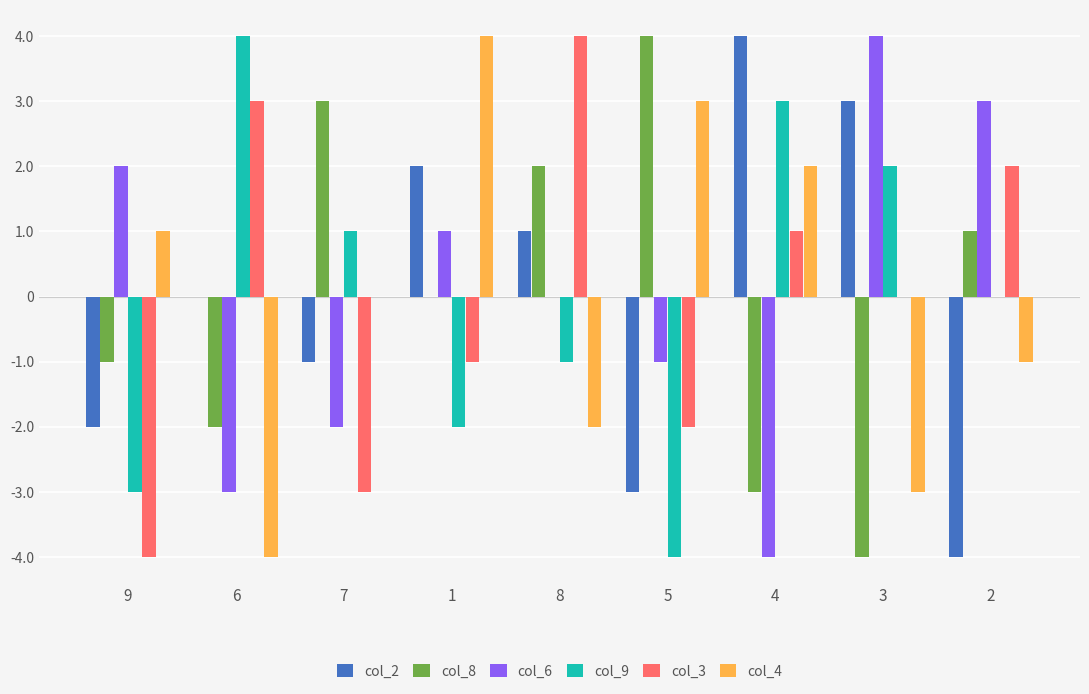

The col_2 series shows -1 at 2. True or false?

False